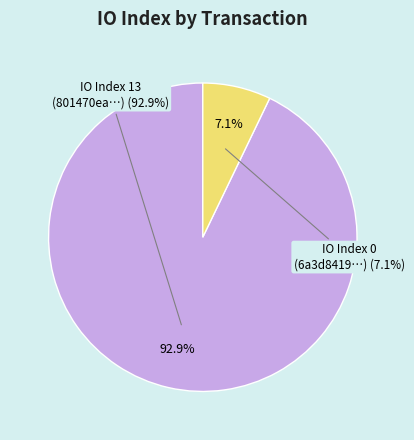

Is there any slice that represents more than half of the pie?

Yes